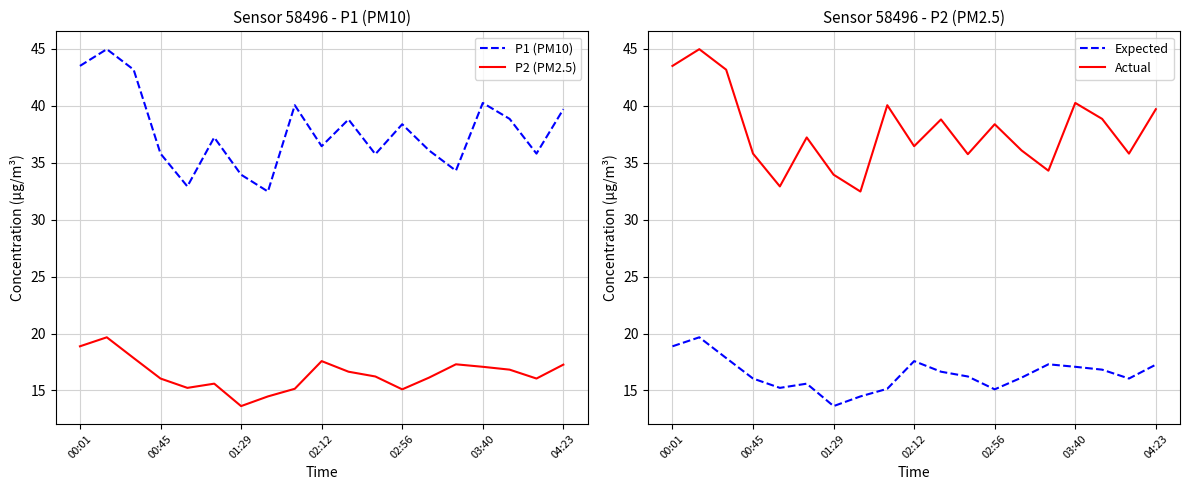

What is the difference between the maximum and second lowest values in the Actual series?

12.0